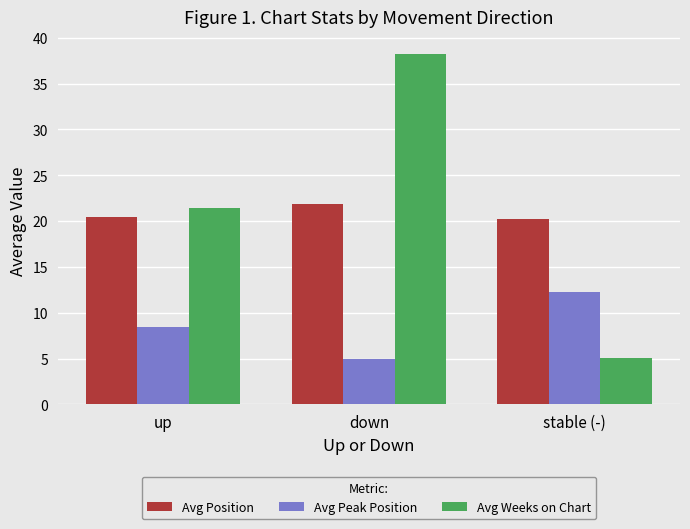

What is the sum of the Avg Weeks on Chart values at up and stable (-)?

26.5